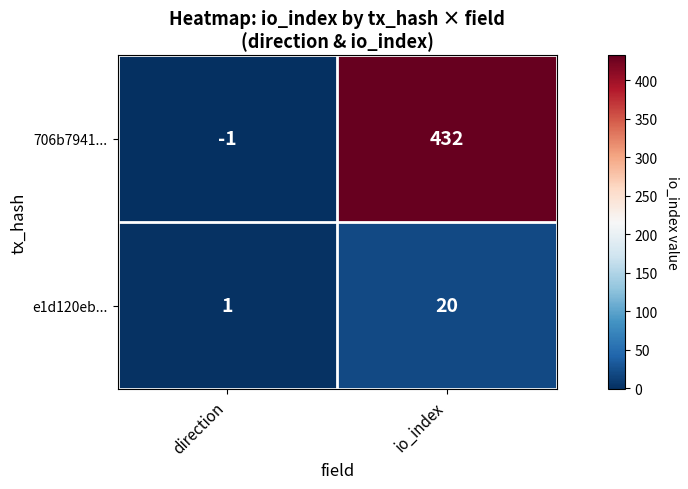

Rank the series at io_index from highest to lowest value.

706b7941..., e1d120eb...